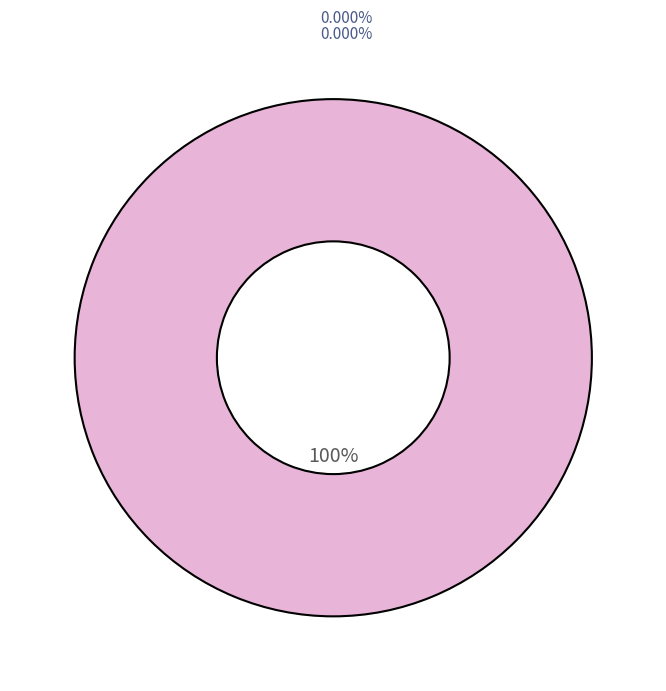

Which category has the biggest portion of the pie?

315282